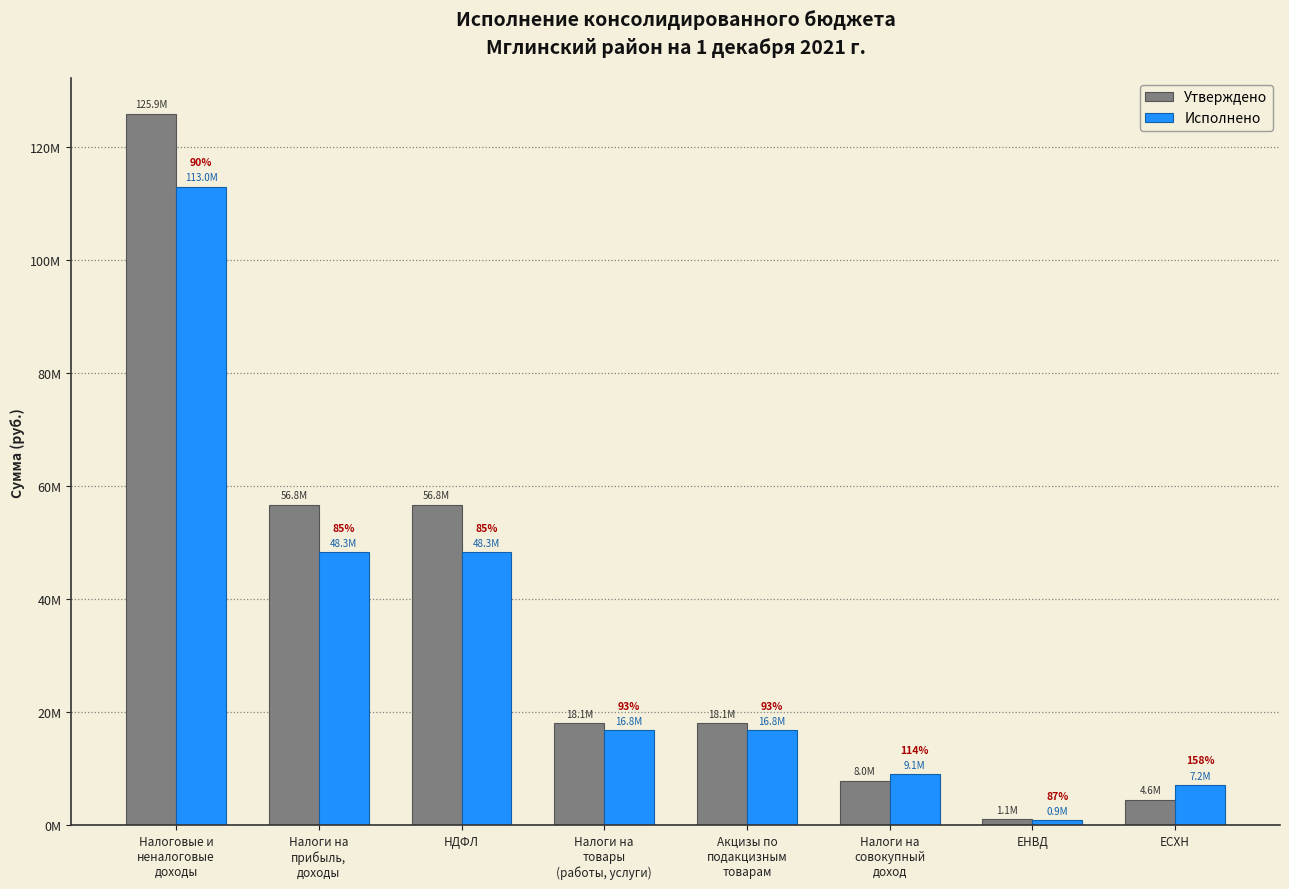

What are all the series names shown in the legend?

Утверждено, Исполнено